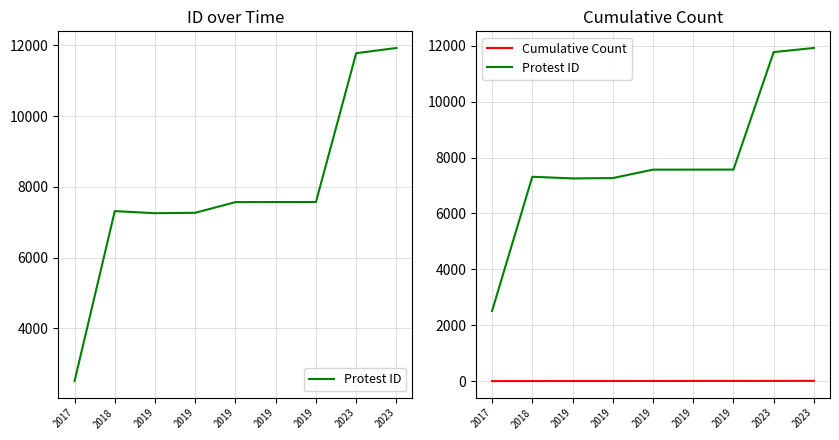

How many lines are shown in the chart?

2